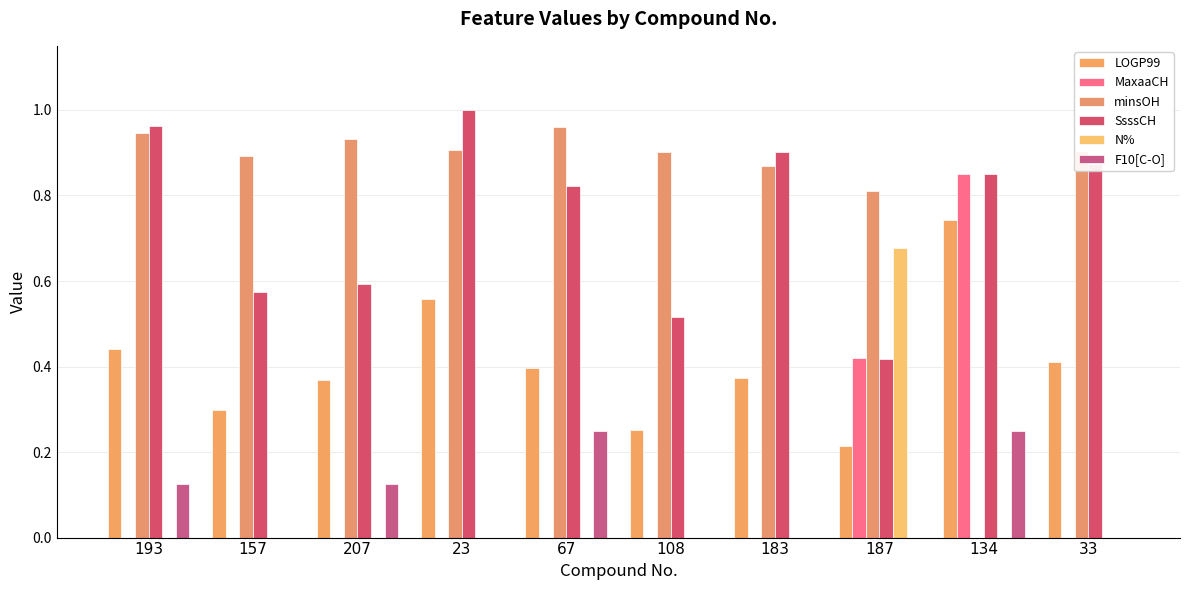

What is the label of the 8th bar from the right?

207